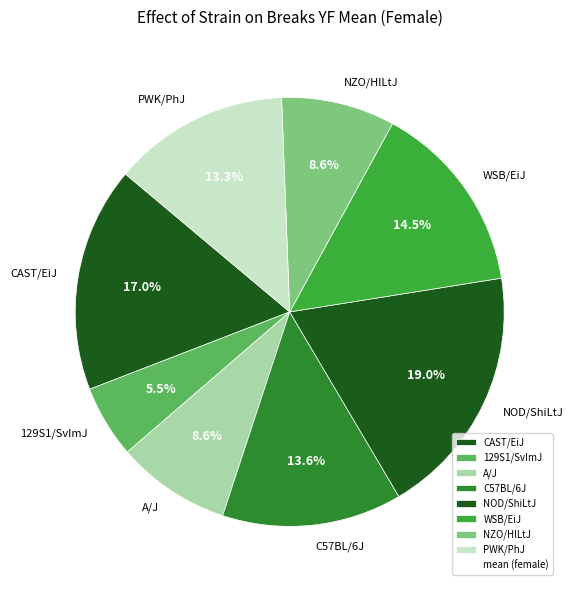

What is the smallest slice in the pie chart?

129S1/SvImJ